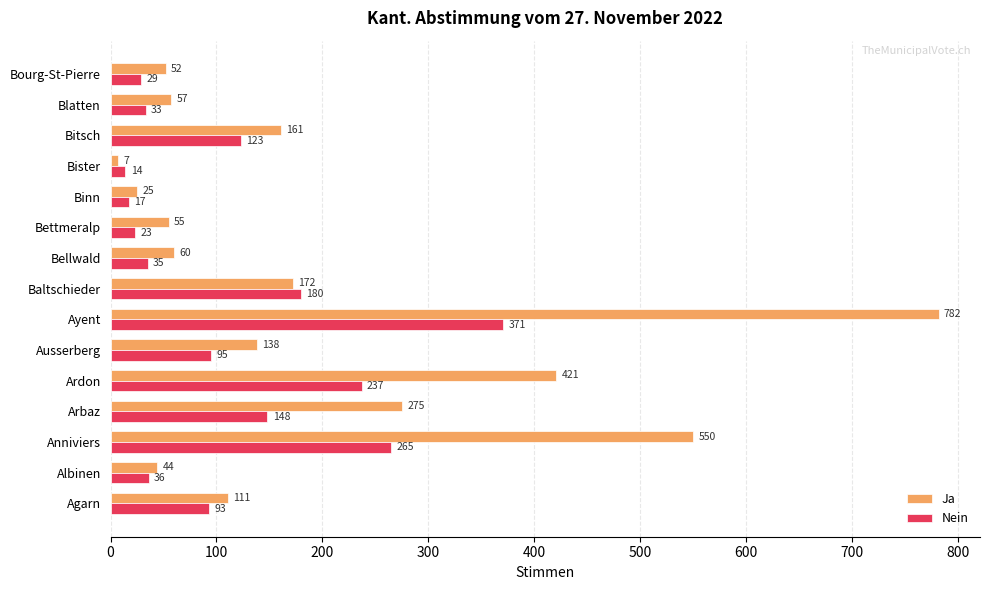

The Ja series shows 91 at Bourg-St-Pierre. True or false?

False